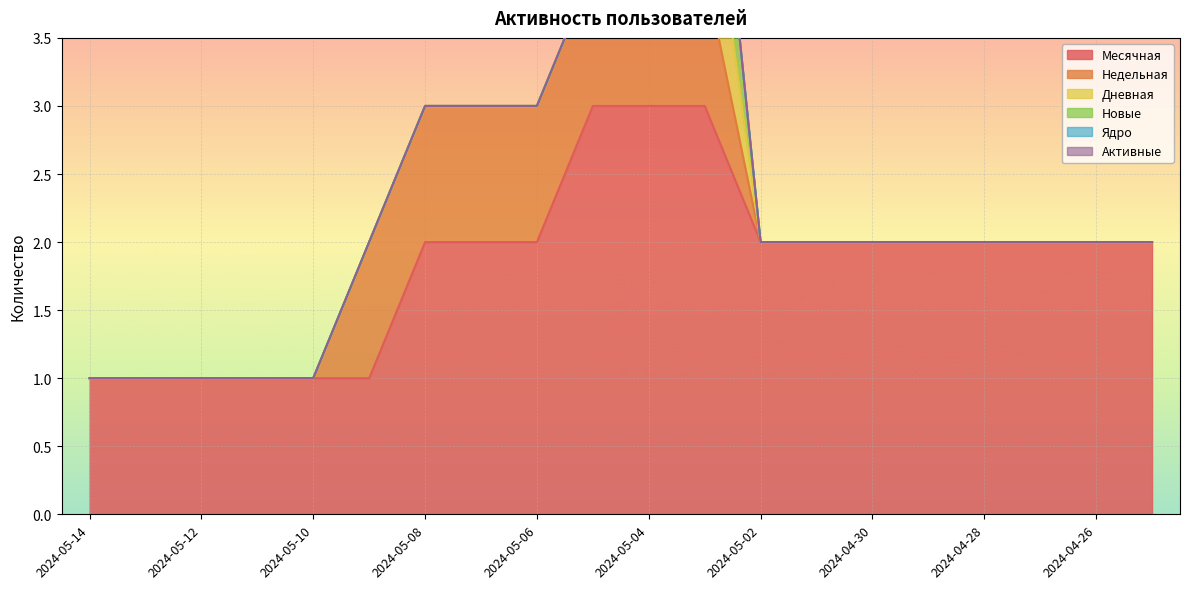

Reading right to left, transcribe all the data shown in this chart.

Месячная: 2	2	2	2	2	2	2	2	3	3	3	2	2	2	1	1	1	1	1	1
Недельная: 0	0	0	0	0	0	0	0	1	1	1	1	1	1	1	0	0	0	0	0
Дневная: 0	0	0	0	0	0	0	0	1	0	0	0	0	0	0	0	0	0	0	0
Новые: 0	0	0	0	0	0	0	0	1	0	0	0	0	0	0	0	0	0	0	0
Ядро: 0	0	0	0	0	0	0	0	0	0	0	0	0	0	0	0	0	0	0	0
Активные: 0	0	0	0	0	0	0	0	0	0	0	0	0	0	0	0	0	0	0	0